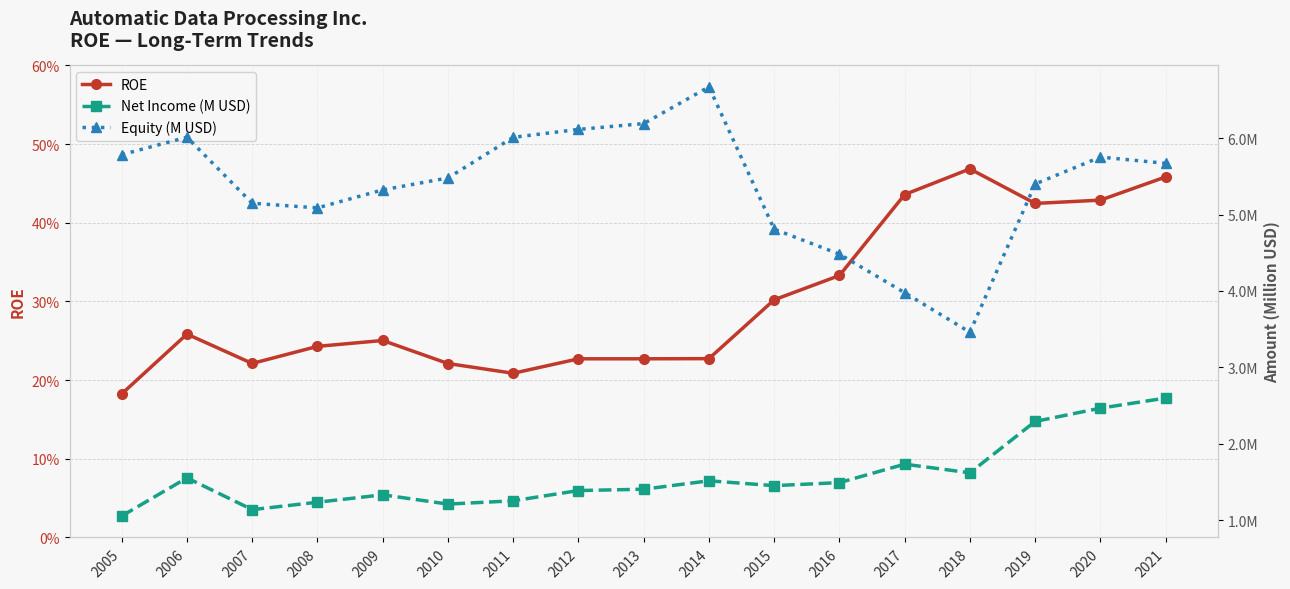

Which has a higher value, 2018 or 2014?

2018